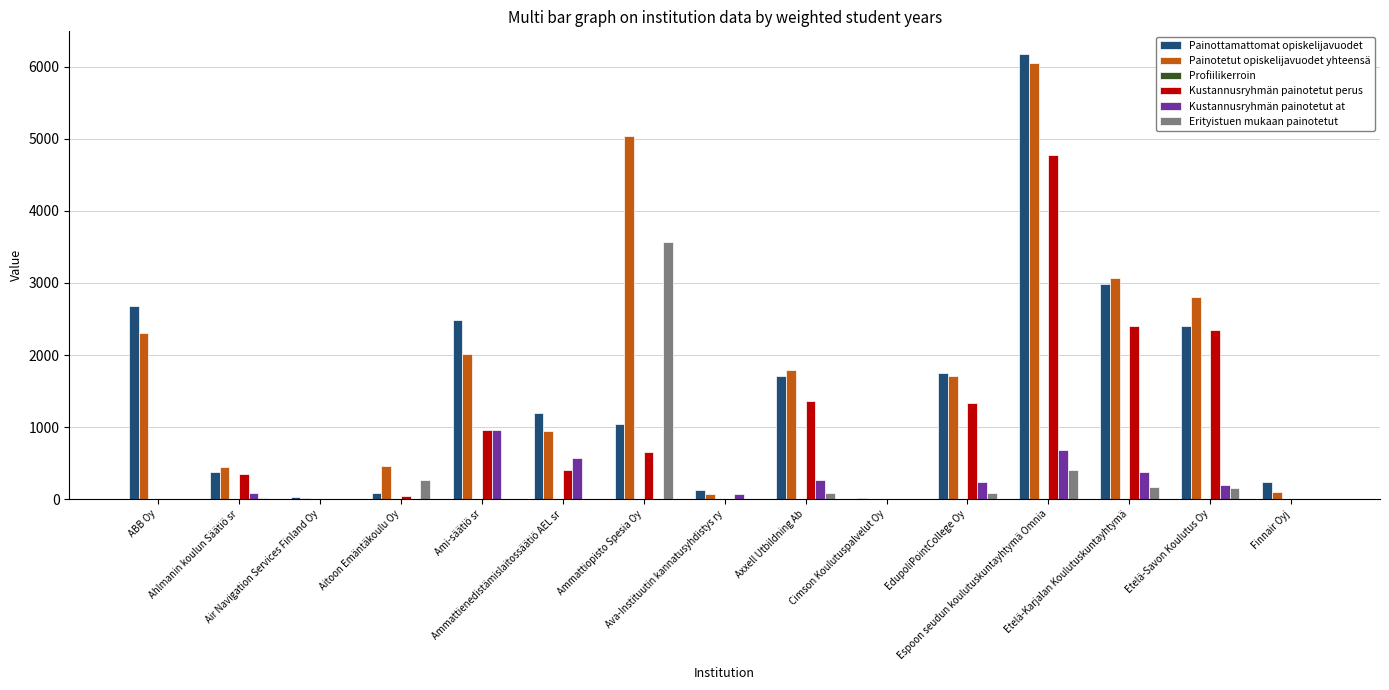

Are the bars grouped side by side (vs. stacked)?

Yes